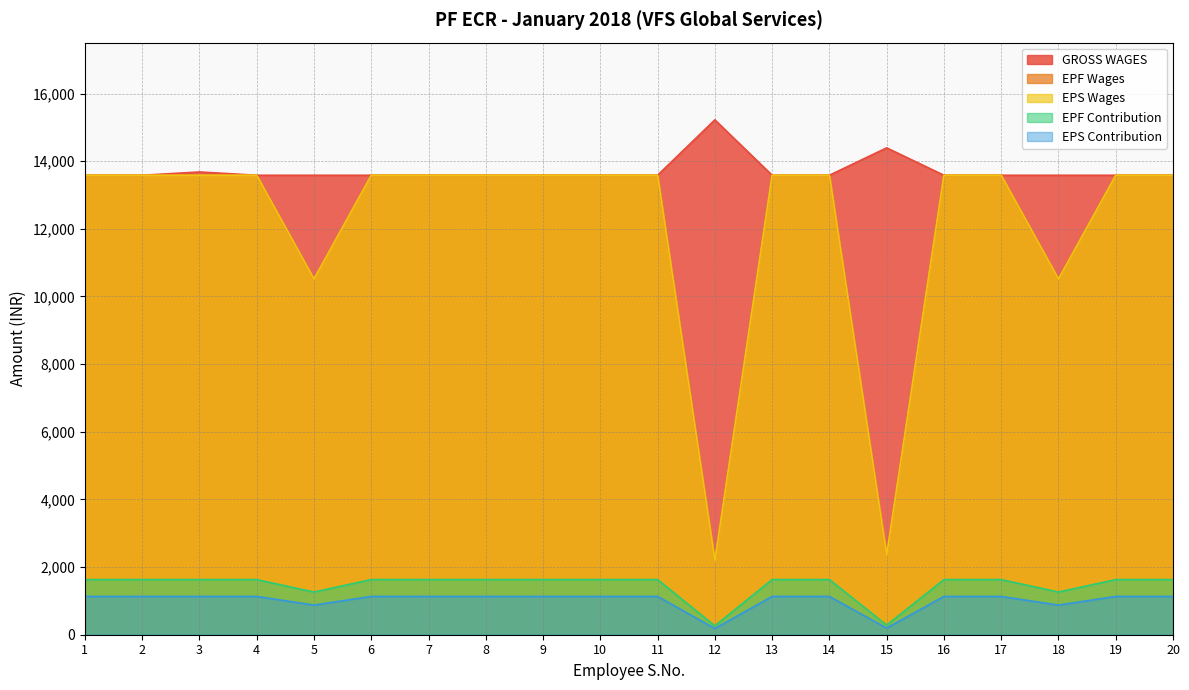

At which category does GROSS WAGES reach its first local peak?

3